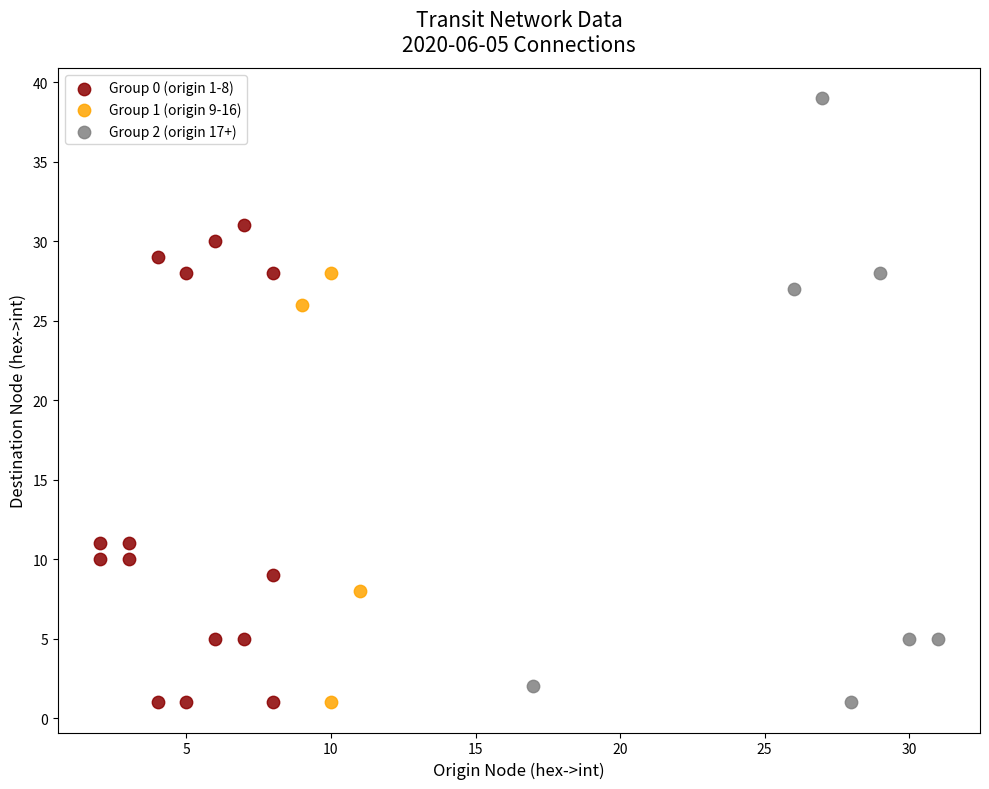

Which series reaches the maximum Y coordinate?

Group 2 (origin 17+)